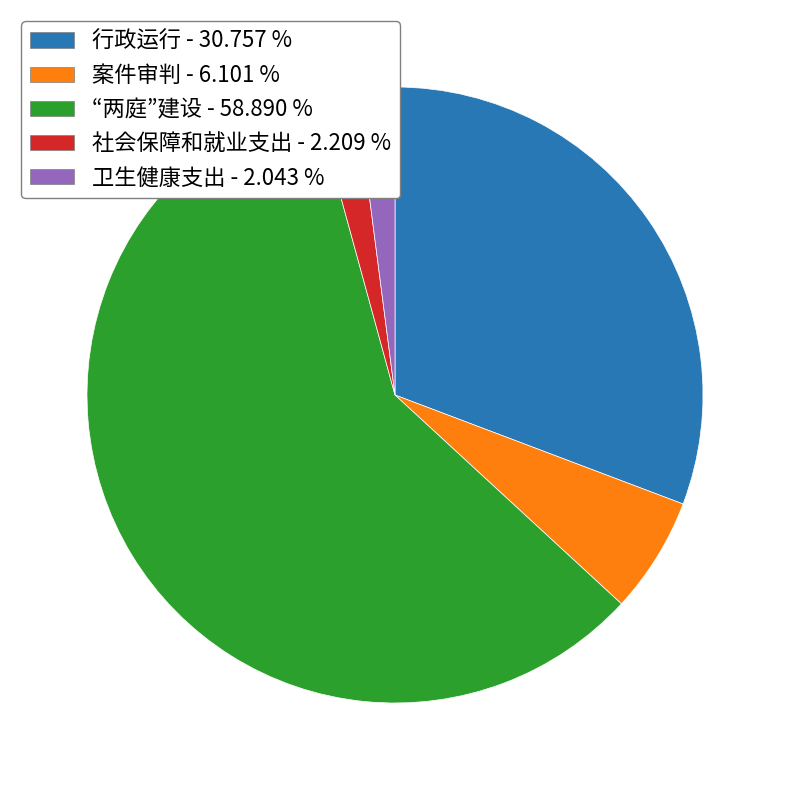

Between 行政运行 - 30.757 % and 卫生健康支出 - 2.043 %, which is larger?

行政运行 - 30.757 %